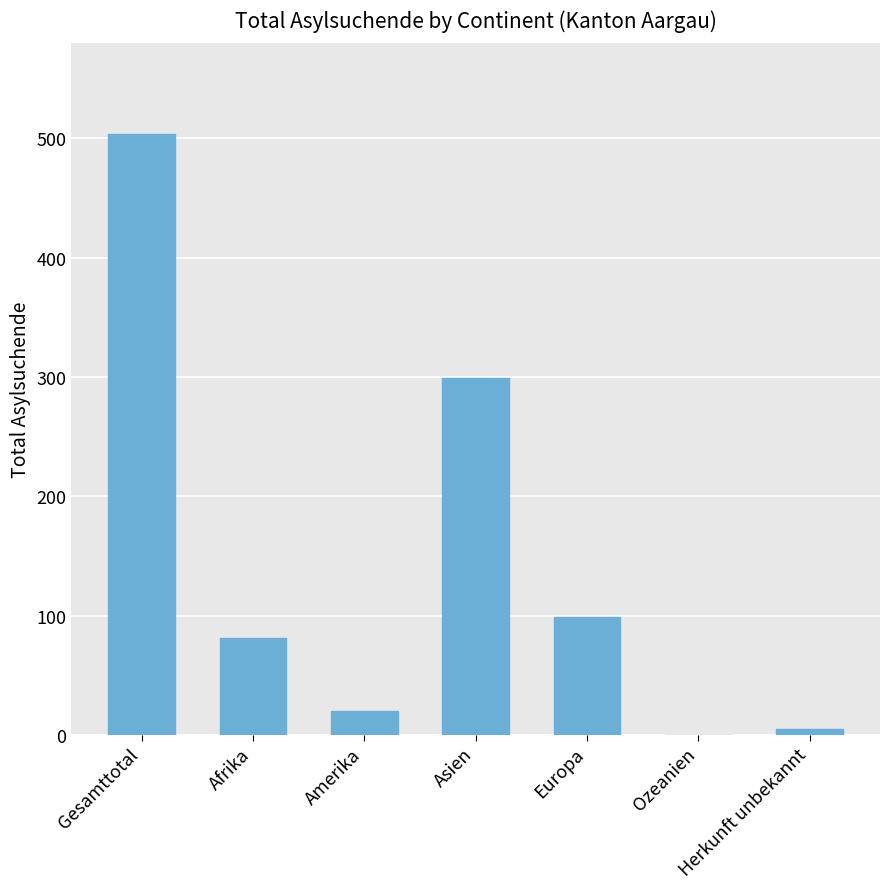

Reading left to right, extract all data points from this chart.

504	81	20	299	99	0	5